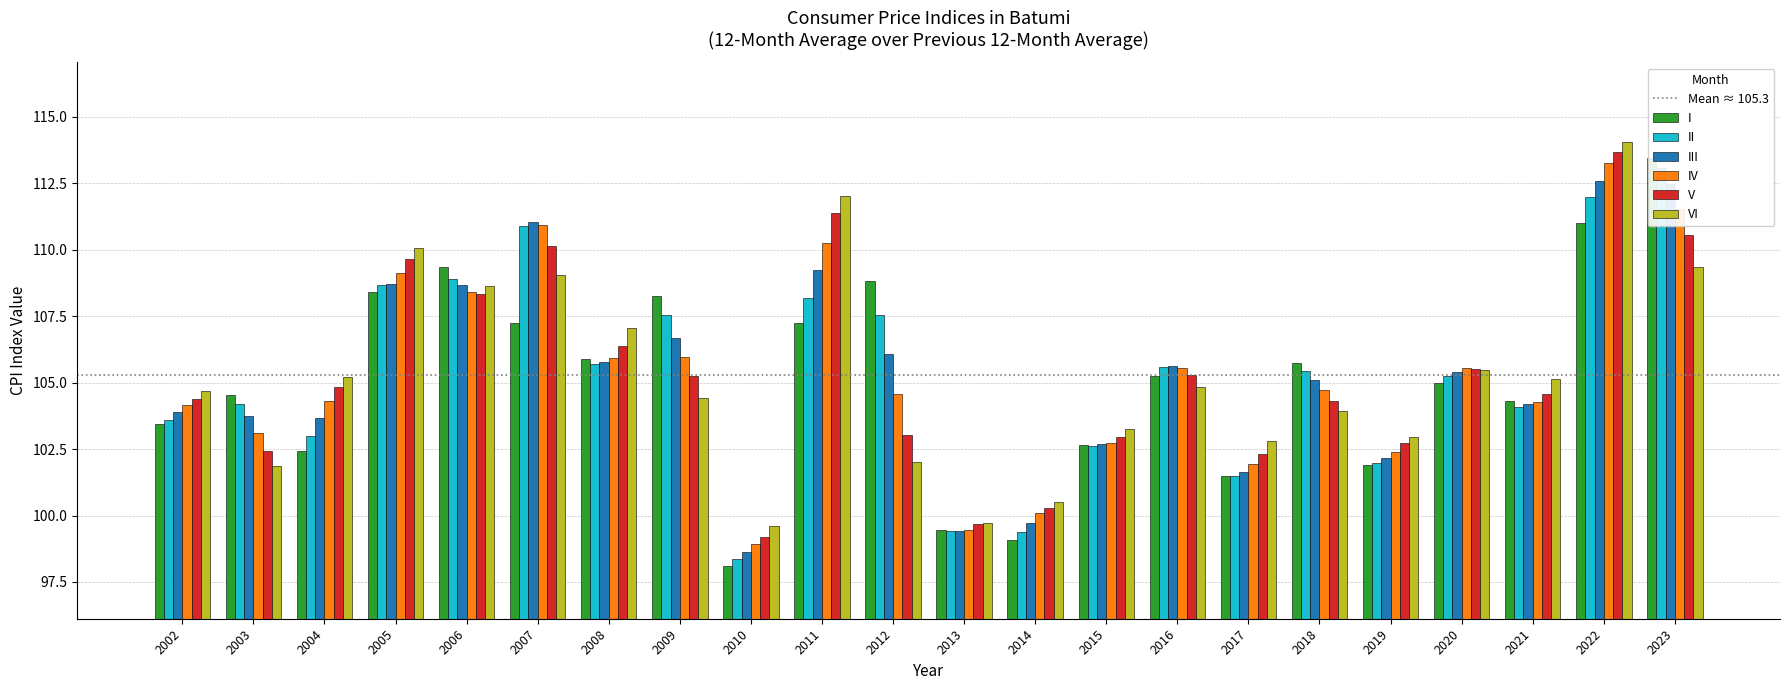

Are the bars horizontal?

No